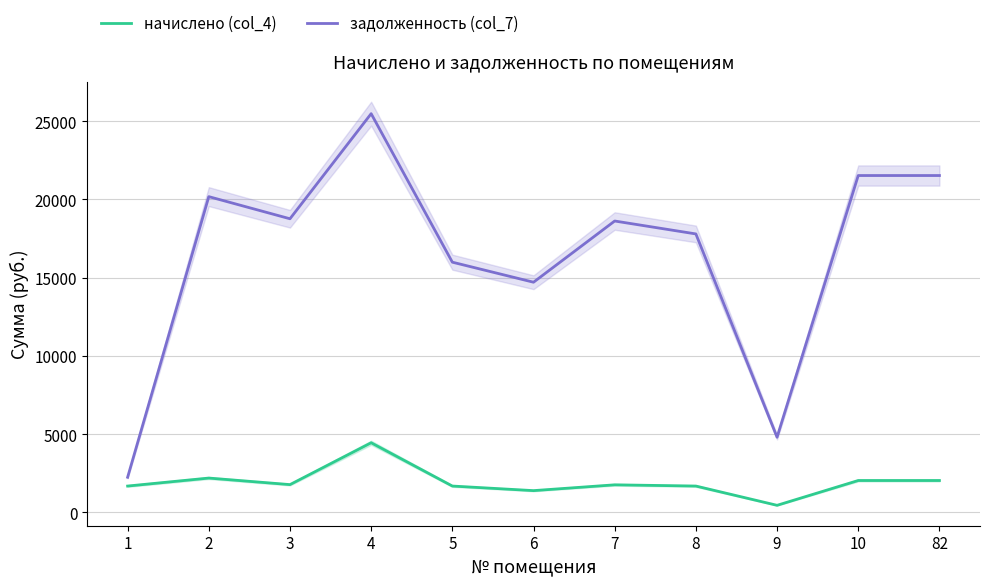

What value does the задолженность (col_7) series have at 5?

15994.0